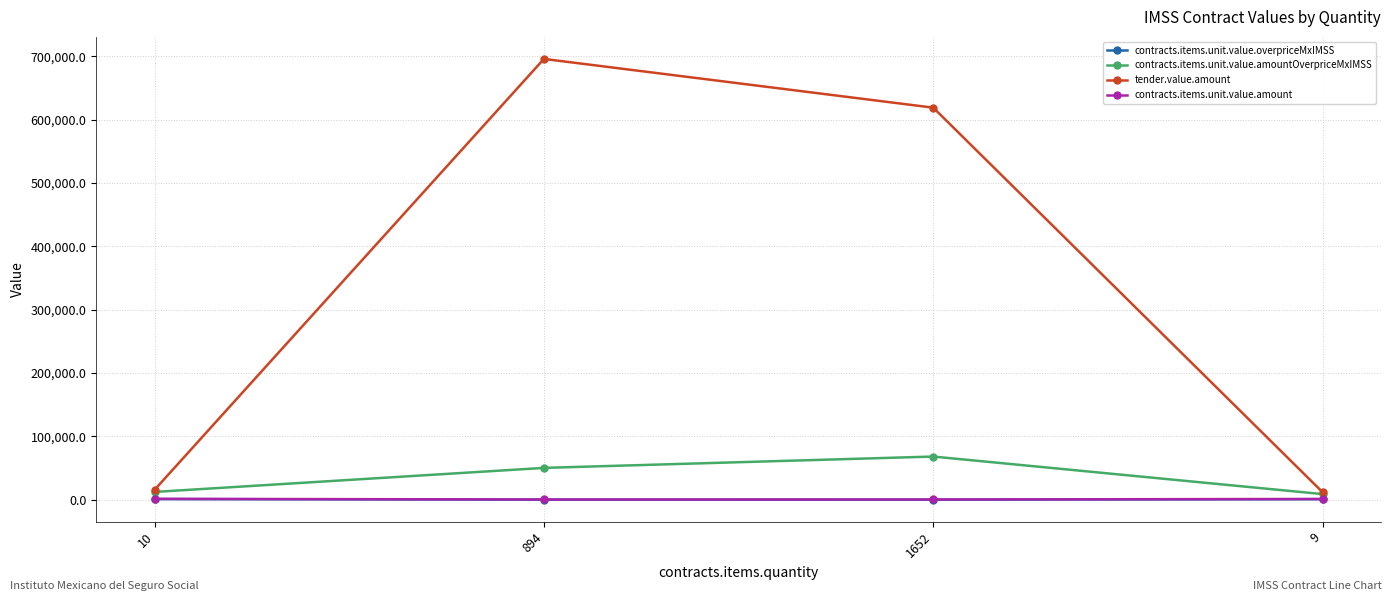

Which series has the largest total across all categories?

tender.value.amount